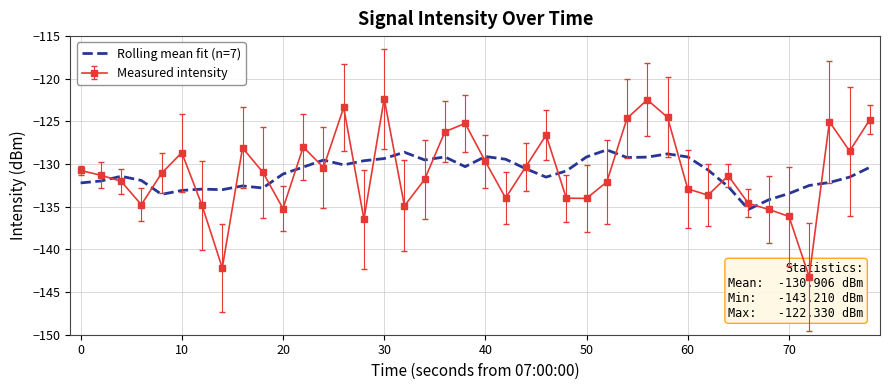

Count the number of values greater than -130.

14